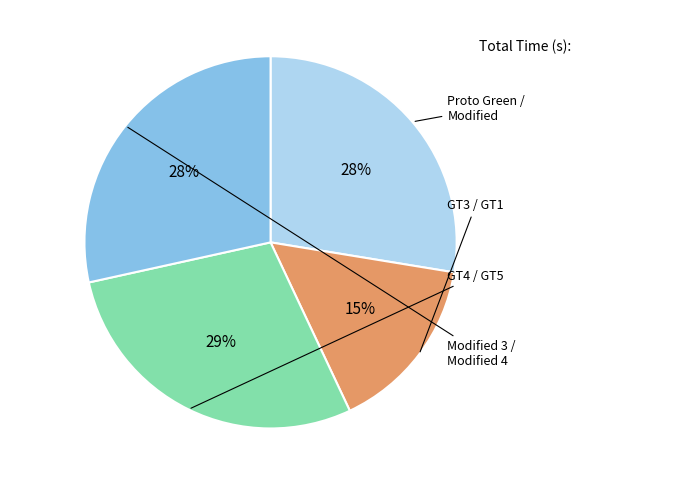

To the nearest percent, what is the average slice percentage?

25%